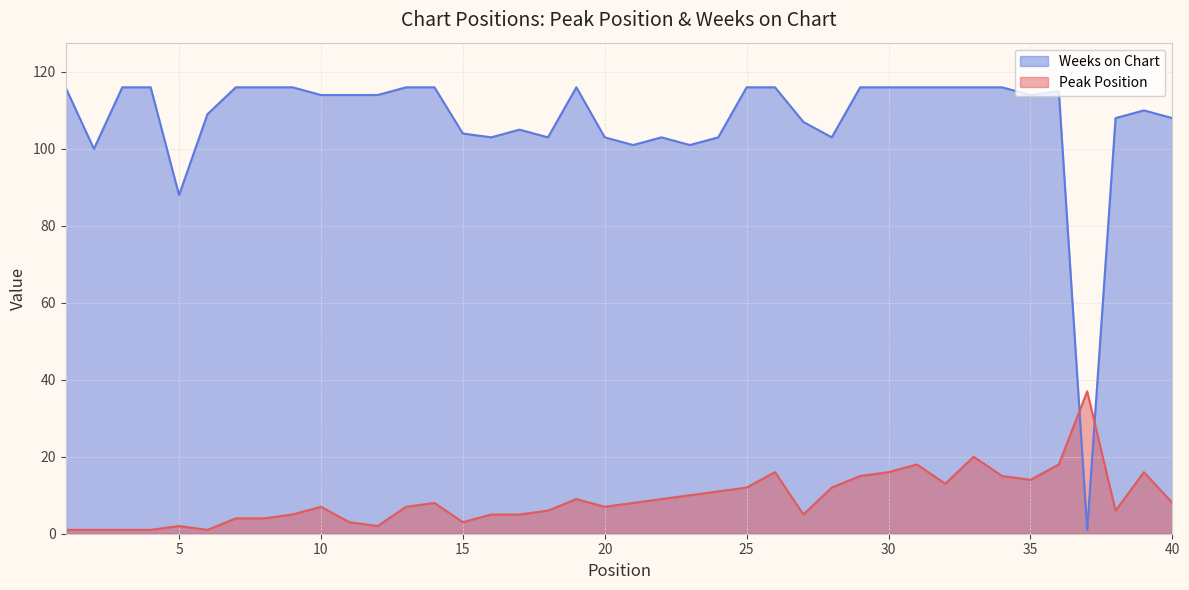

How many lines are shown in the chart?

2